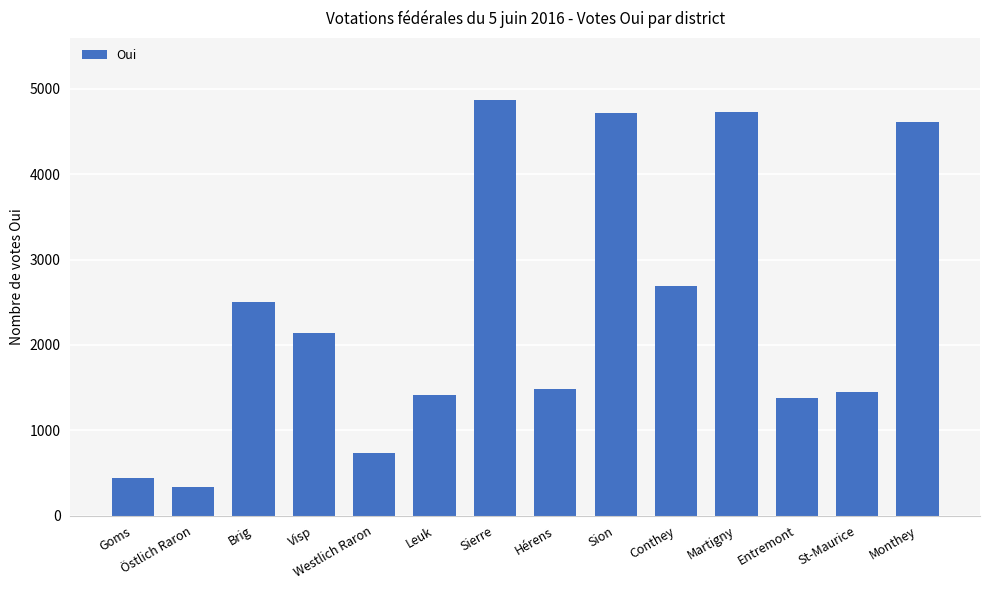

What is the label of the 9th bar from the left?

Sion